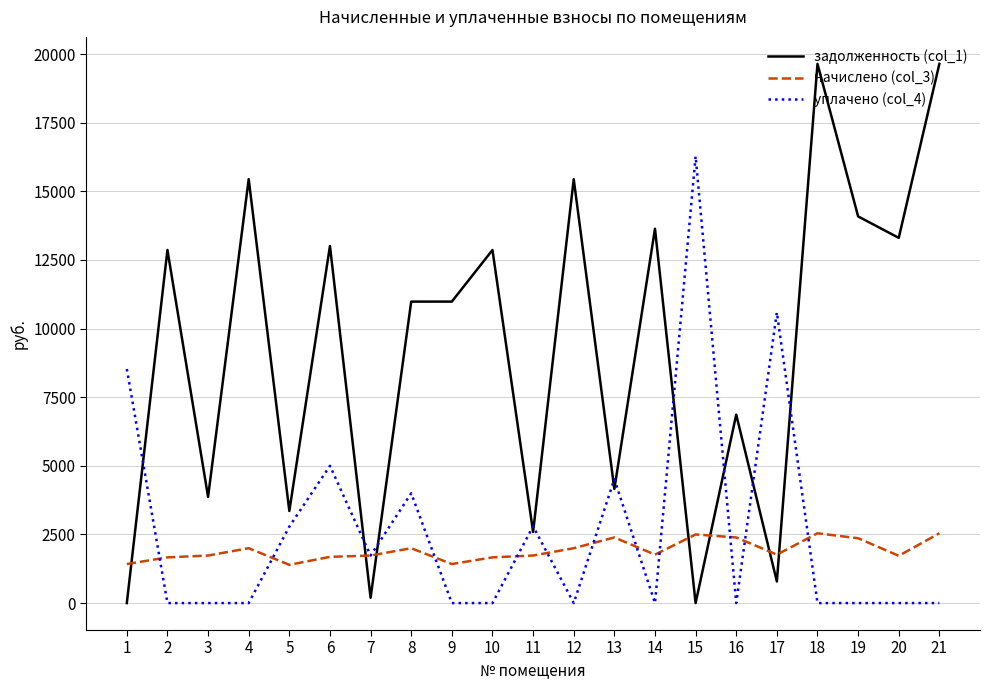

Read the начислено (col_3) value at 14.

1764.9